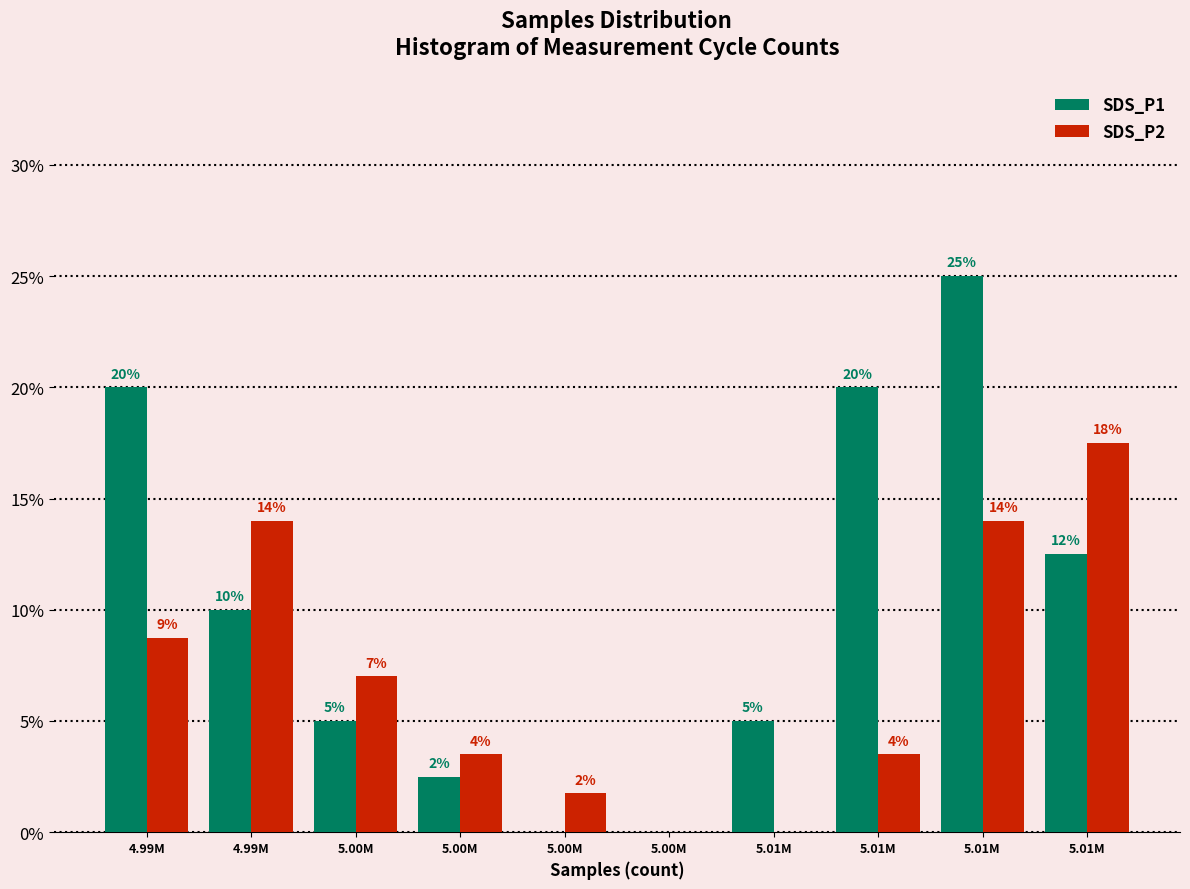

How many categories are shown in the chart?

10